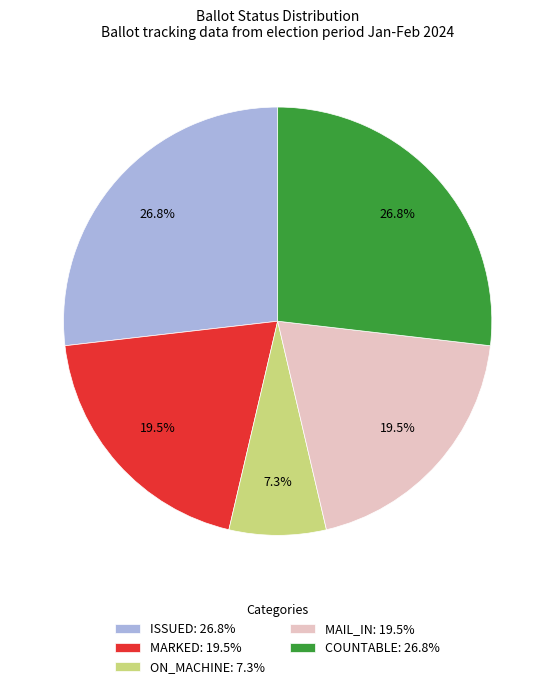

To the nearest percent, what is the difference between the largest and smallest slice percentages?

20%